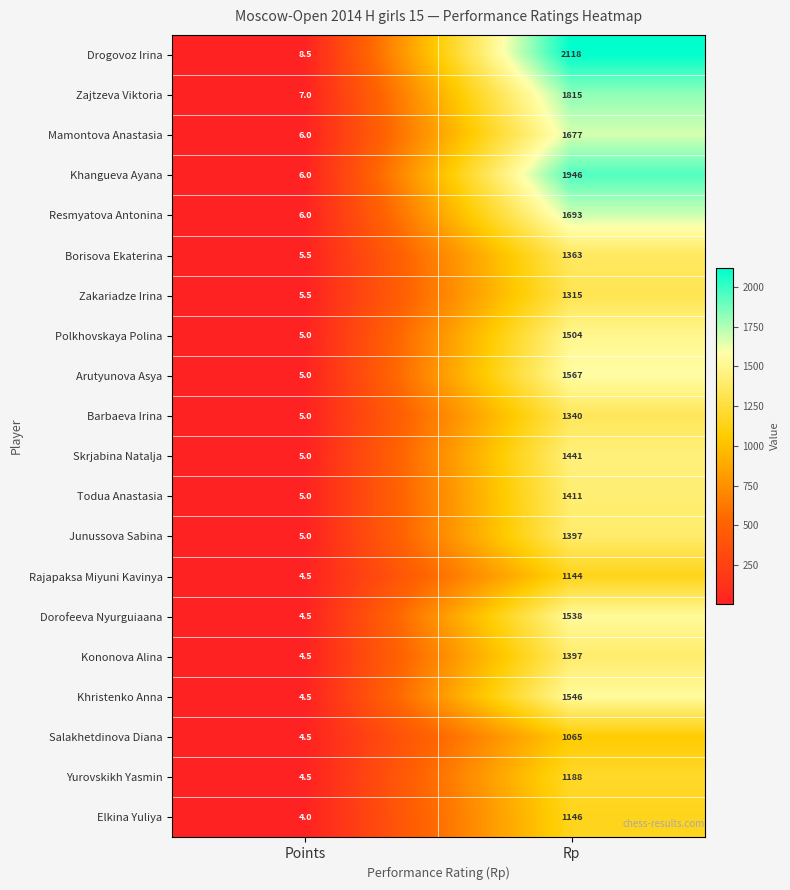

Rank the categories by Resmyatova Antonina value from lowest to highest.

Points, Rp